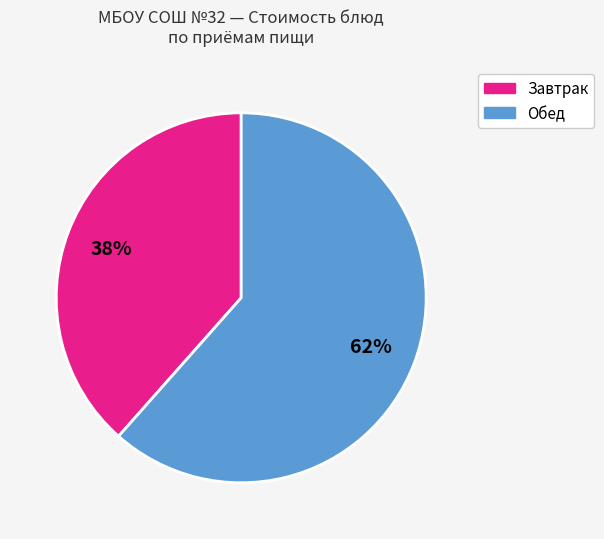

Is there a majority slice in this chart?

Yes